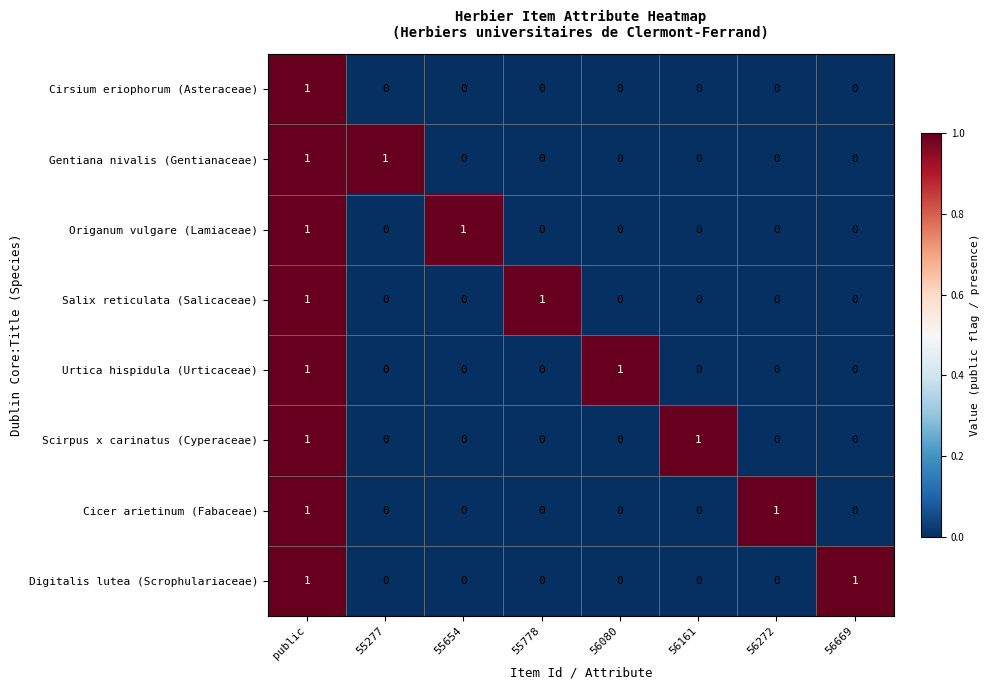

How many Scirpus x carinatus (Cyperaceae) values are between 0 and 1?

8